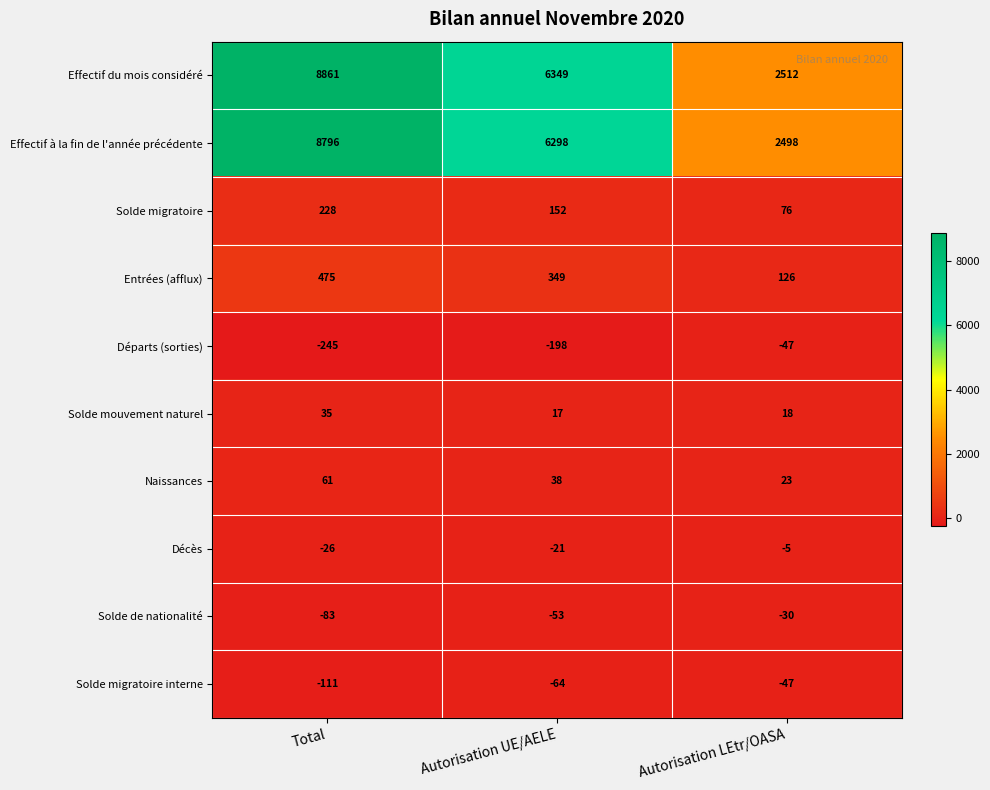

Which series has the widest spread of values?

Effectif du mois considéré